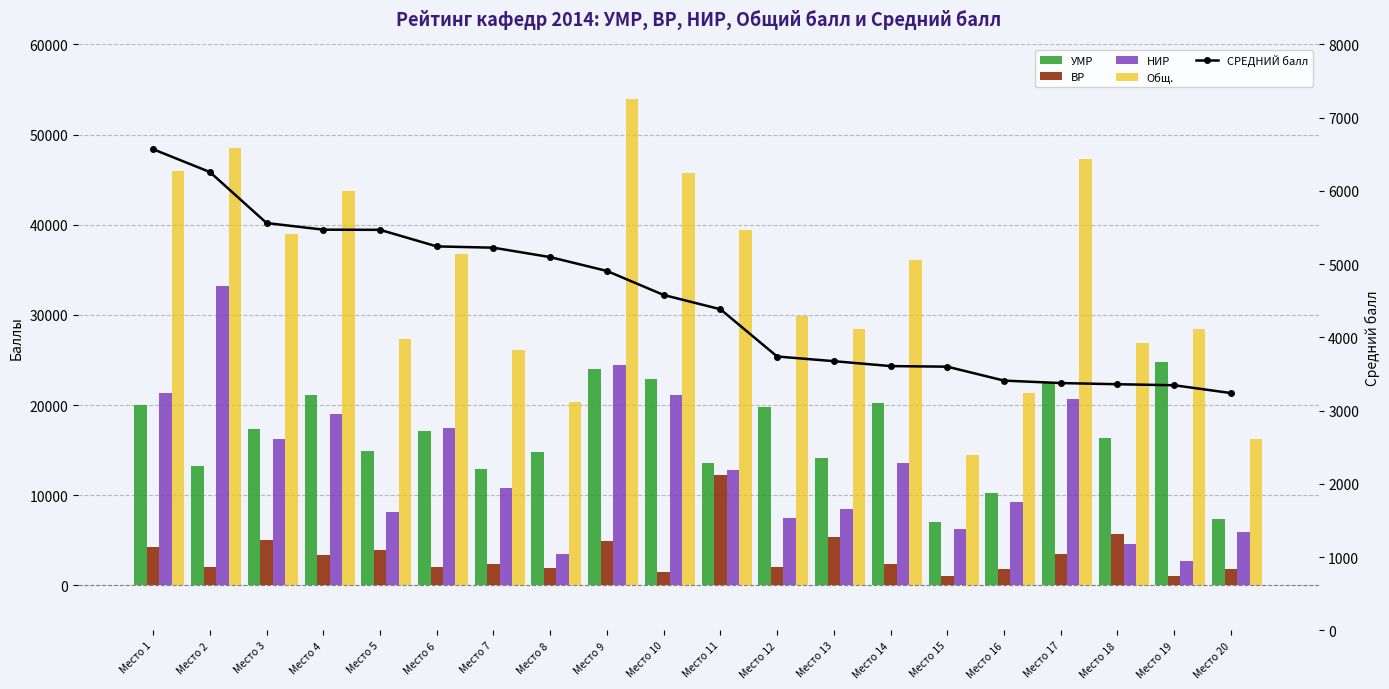

Which series has the widest spread of values?

Общ.